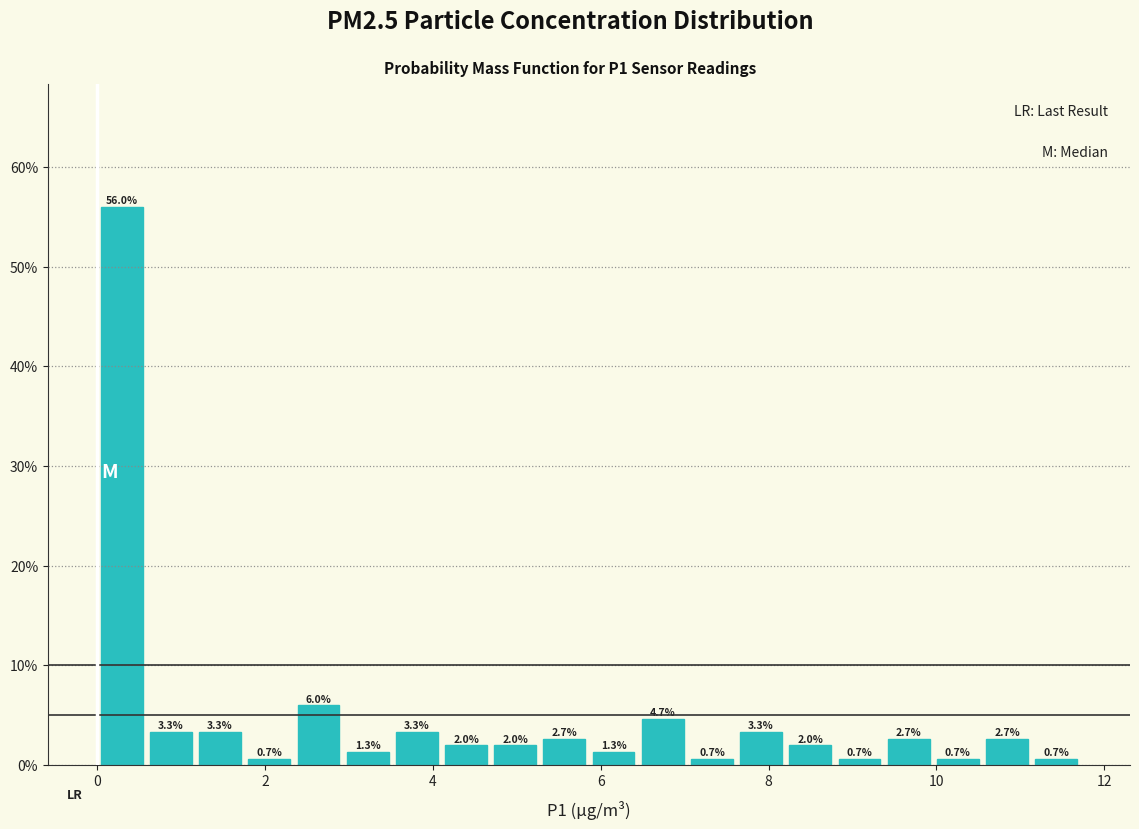

Read against the x-axis, roughly where is the centre of the tallest bar?

0.2